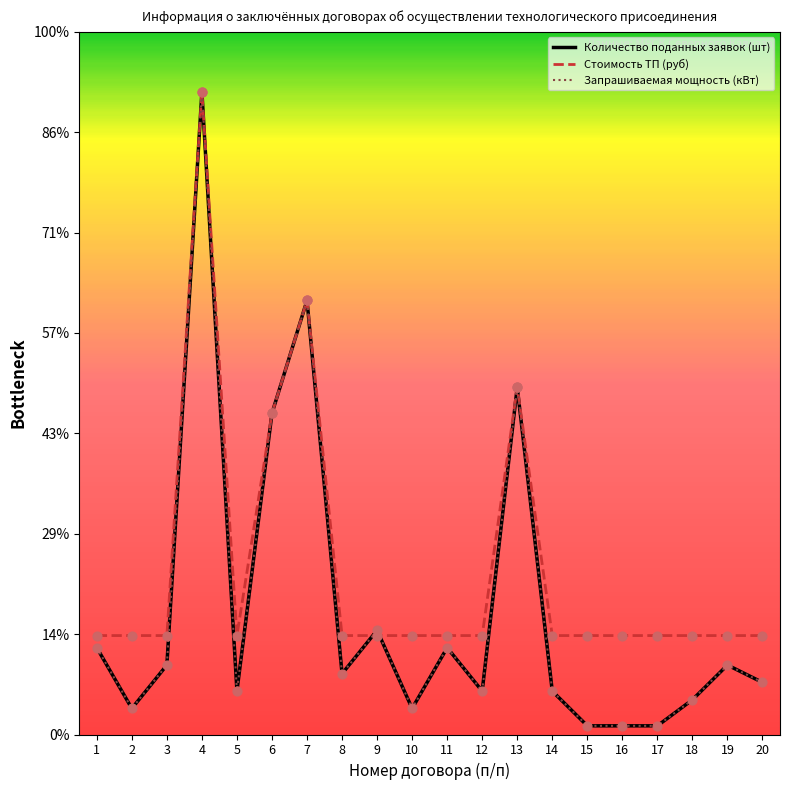

Is the value of Запрашиваемая мощность (кВт) at 4 greater than the value of Количество поданных заявок (шт) at 20?

Yes